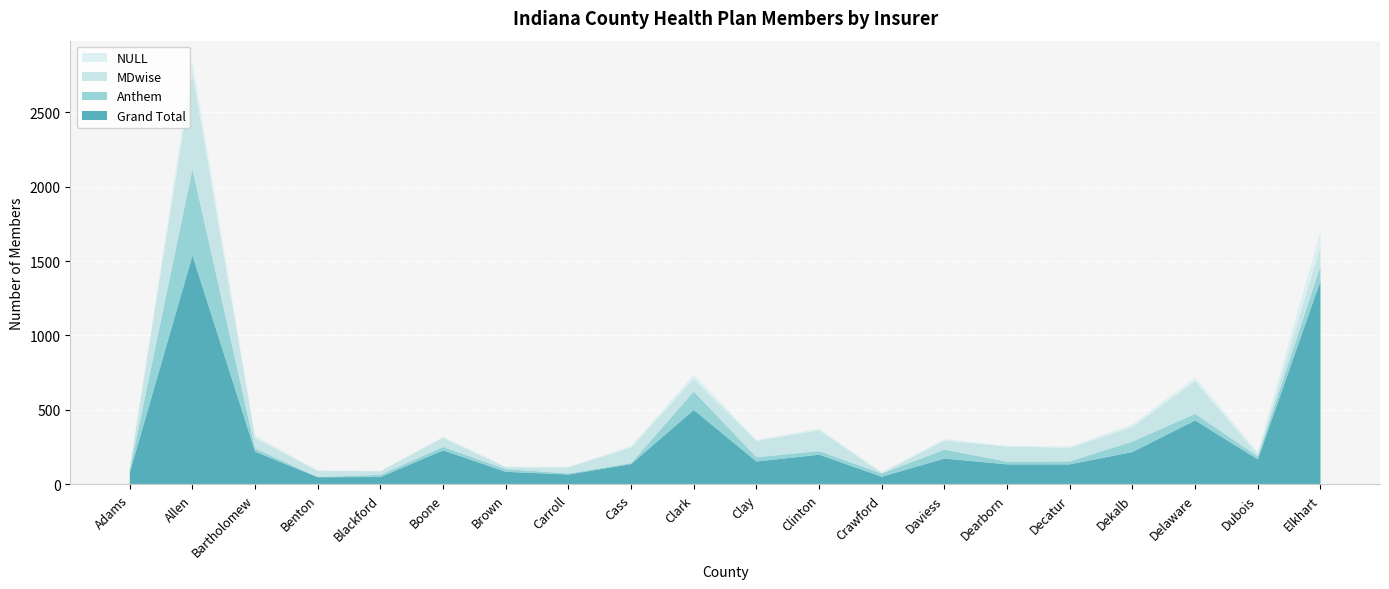

Reading left to right, what are all the values shown in this chart?

Grand Total: 81	1537	220	49	50	229	85	67	137	500	154	200	52	174	135	135	218	430	168	1365
Anthem: 16	580	21	1	15	23	18	7	6	124	29	24	22	60	18	20	70	44	20	101
MDwise: 16	645	71	41	24	61	12	41	106	83	110	140	3	61	102	91	97	219	12	132
NULL: 7	75	16	4	2	8	6	4	8	32	7	11	7	10	4	9	18	26	18	101